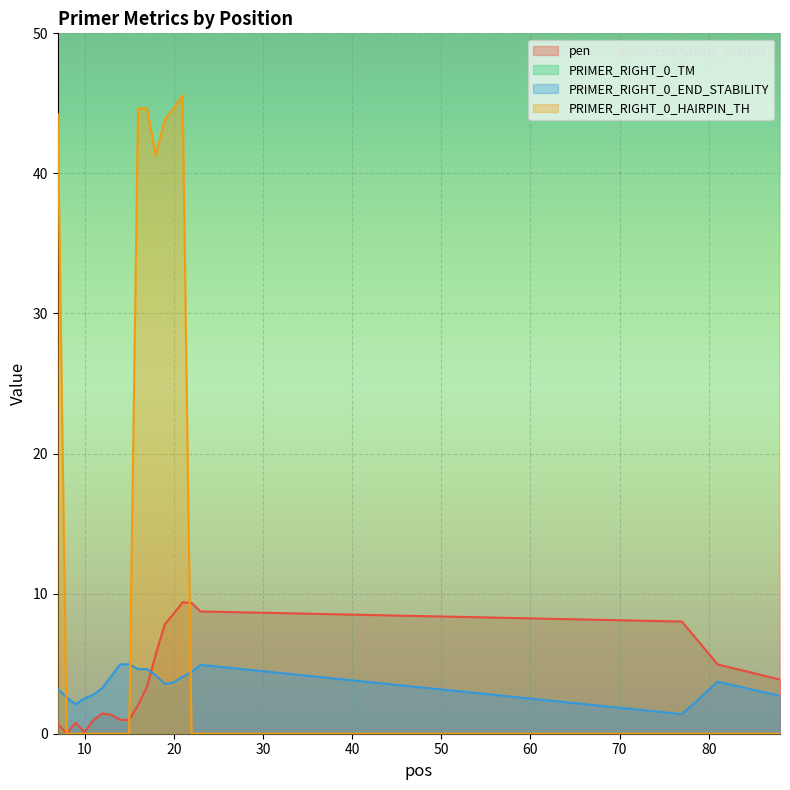

Which series has the largest range (max minus min)?

PRIMER_RIGHT_0_HAIRPIN_TH